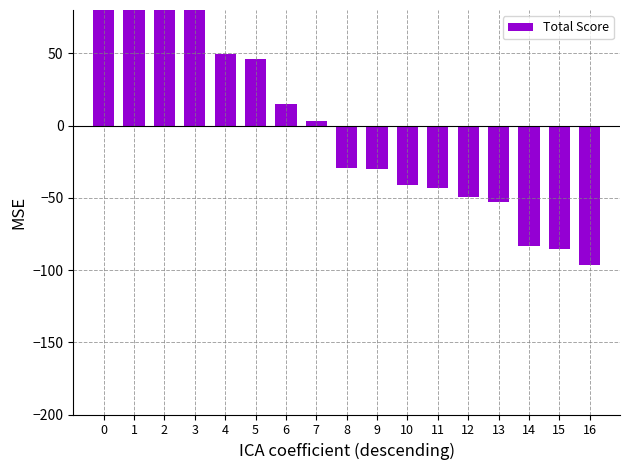

Rank the categories by value from highest to lowest.

0, 1, 2, 3, 4, 5, 6, 7, 8, 9, 10, 11, 12, 13, 14, 15, 16